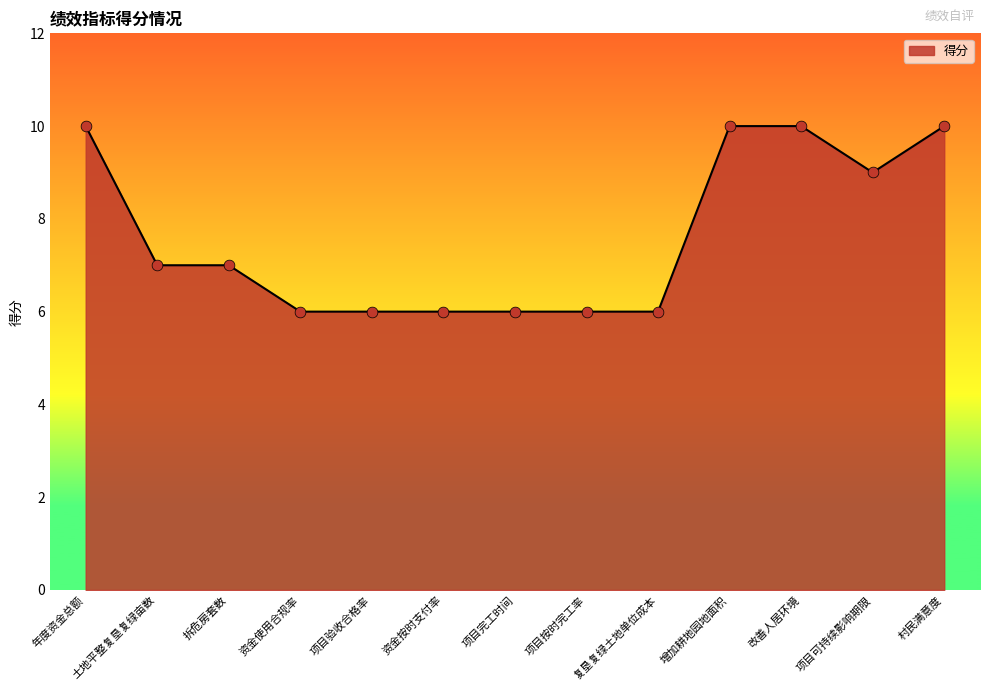

What is the change in value from 项目完工时间 to 改善人居环境?

+4